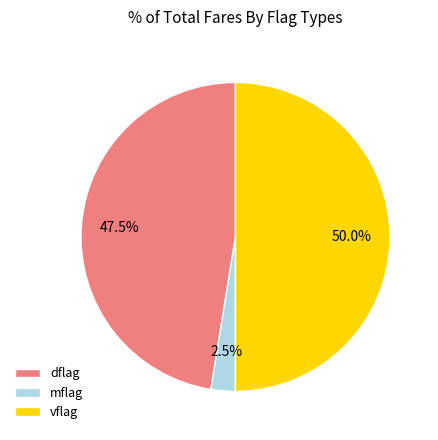

Which has a higher value, vflag or dflag?

vflag